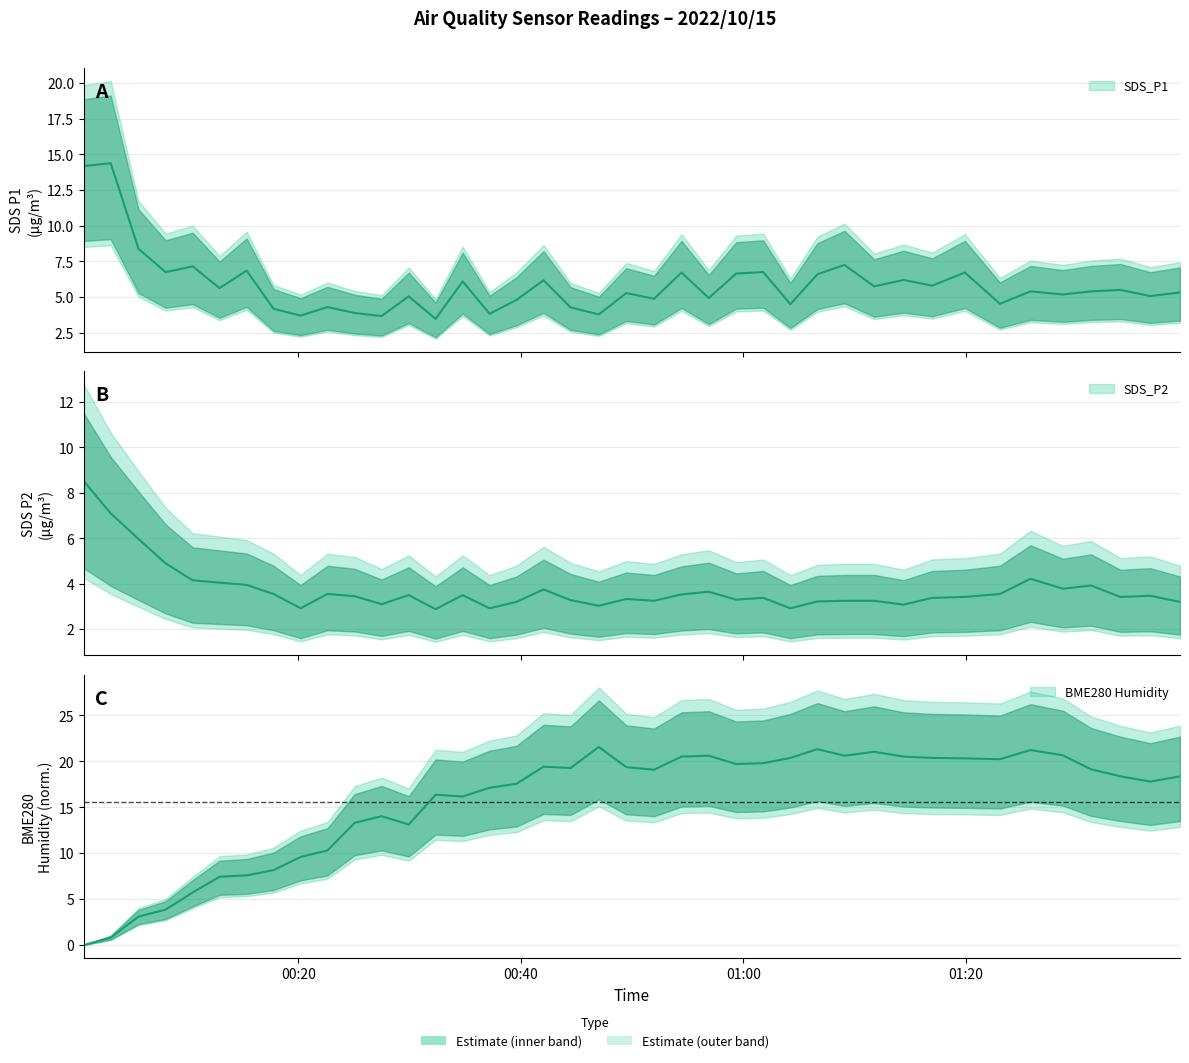

Count the number of categories in the chart.

40